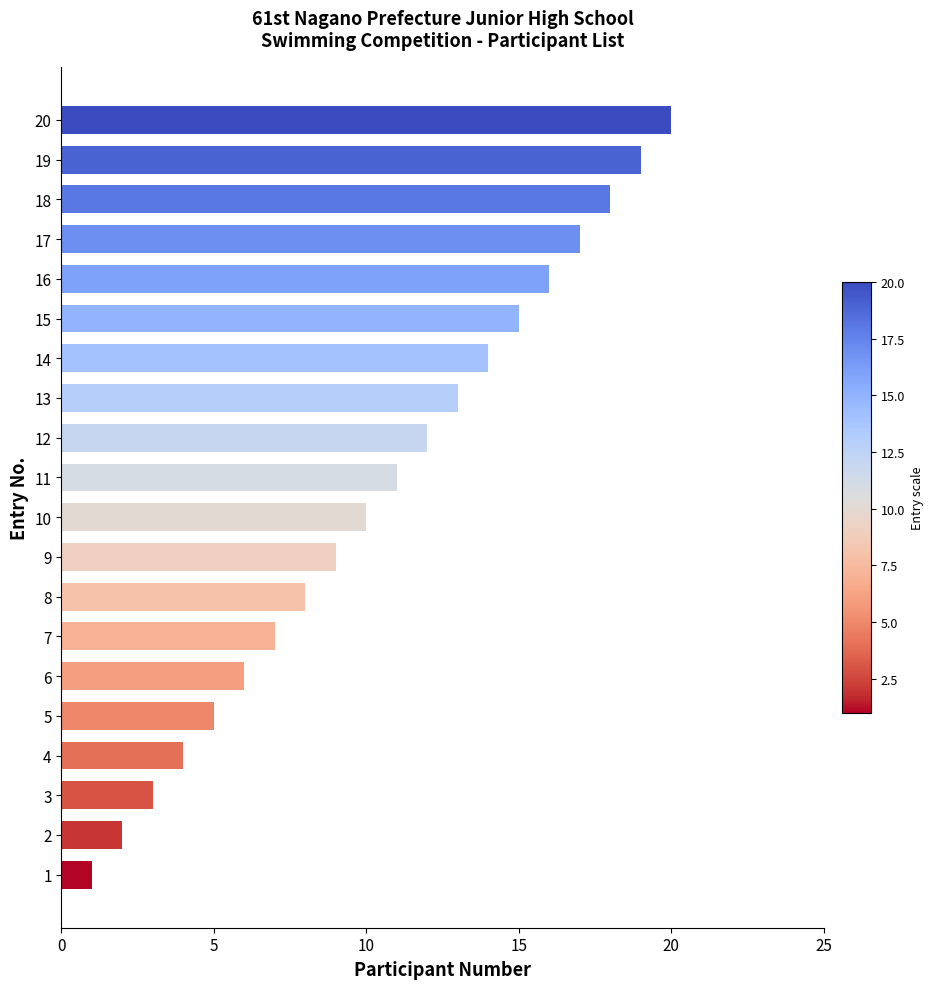

What is the change in value from 11 to 15?

+4